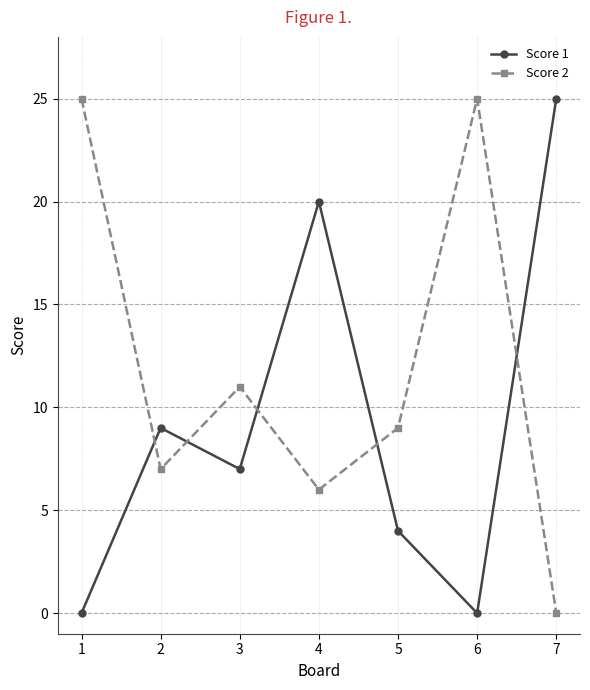

How many data points does each series have?

7